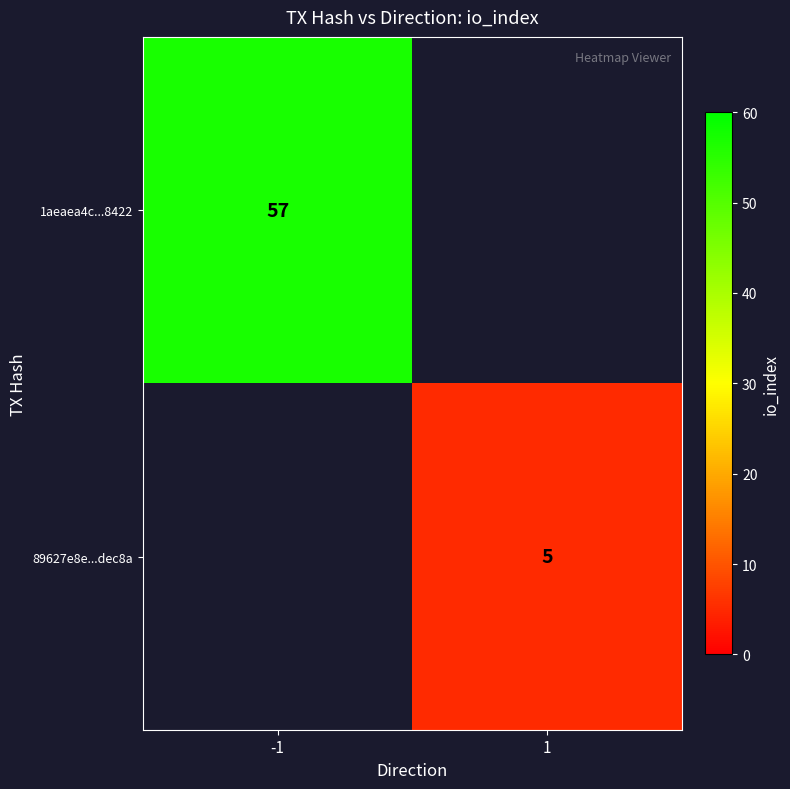

The value of 1aeaea4c...8422 at -1 is 57. True or false?

True